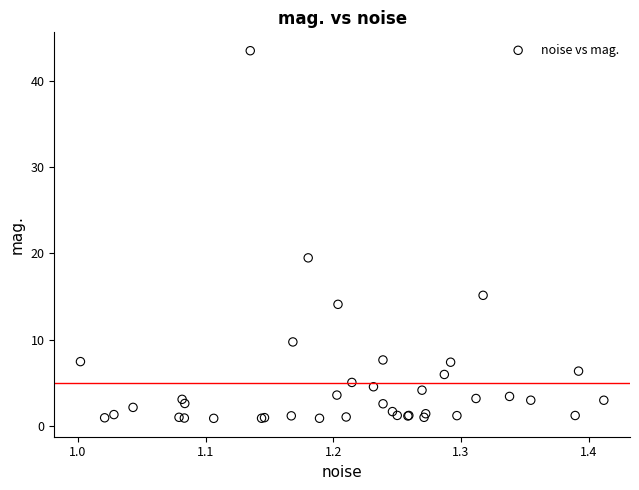

What Y value in the scatter plot is closest to 22?

19.5